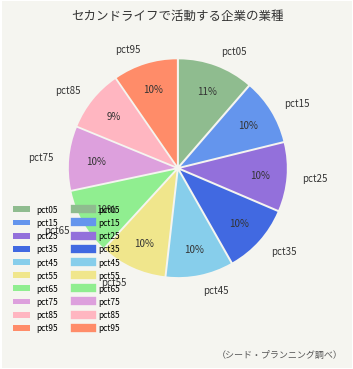

What percentage is the pct95 slice, to the nearest percent?

10%